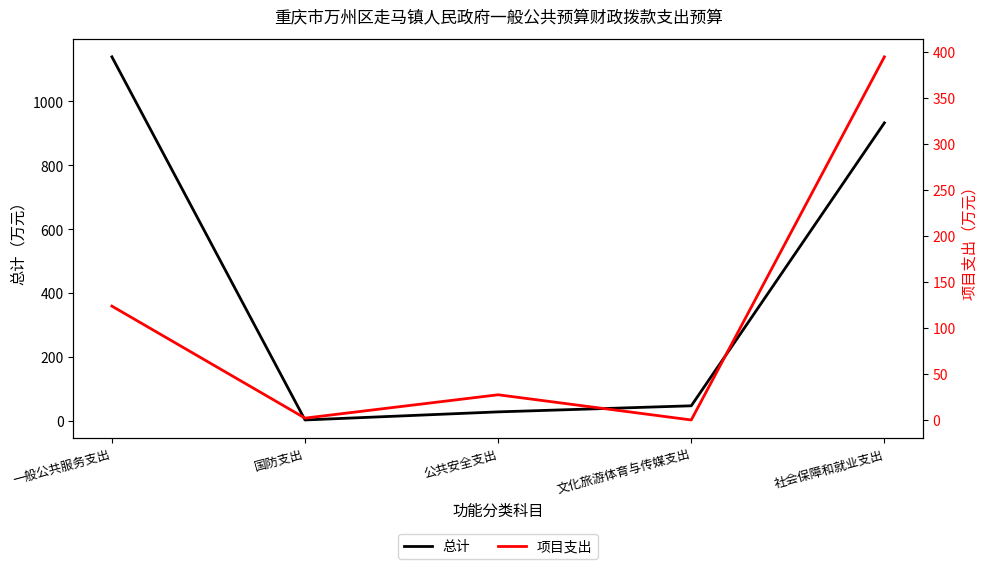

Where does the 项目支出 series first go above 27?

一般公共服务支出